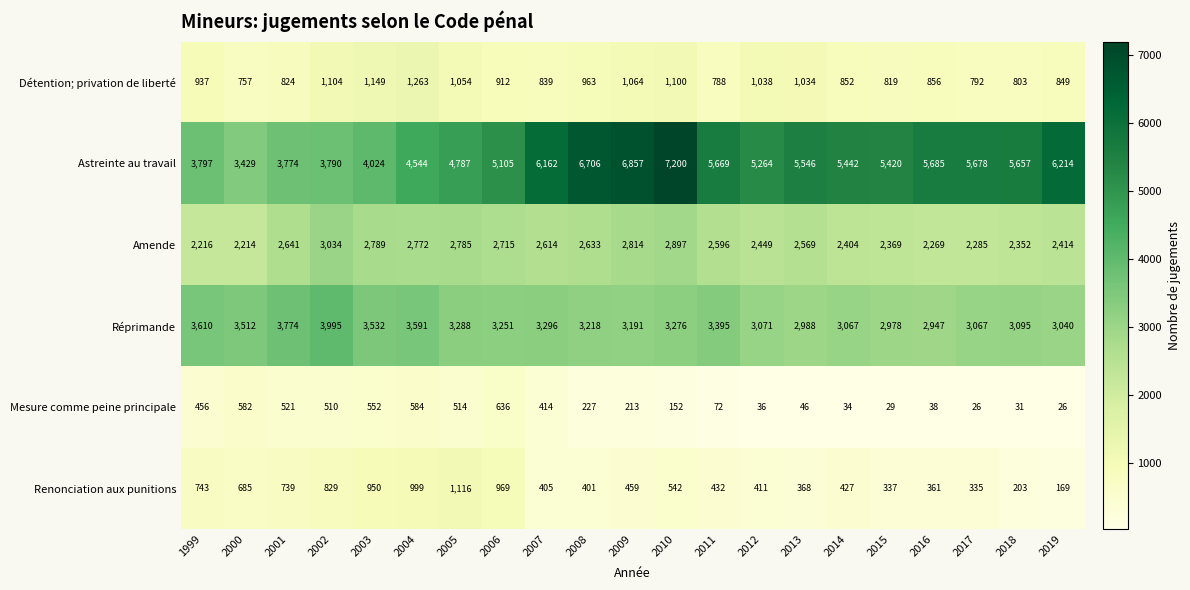

At which category does the chart reach its peak across all series?

2010